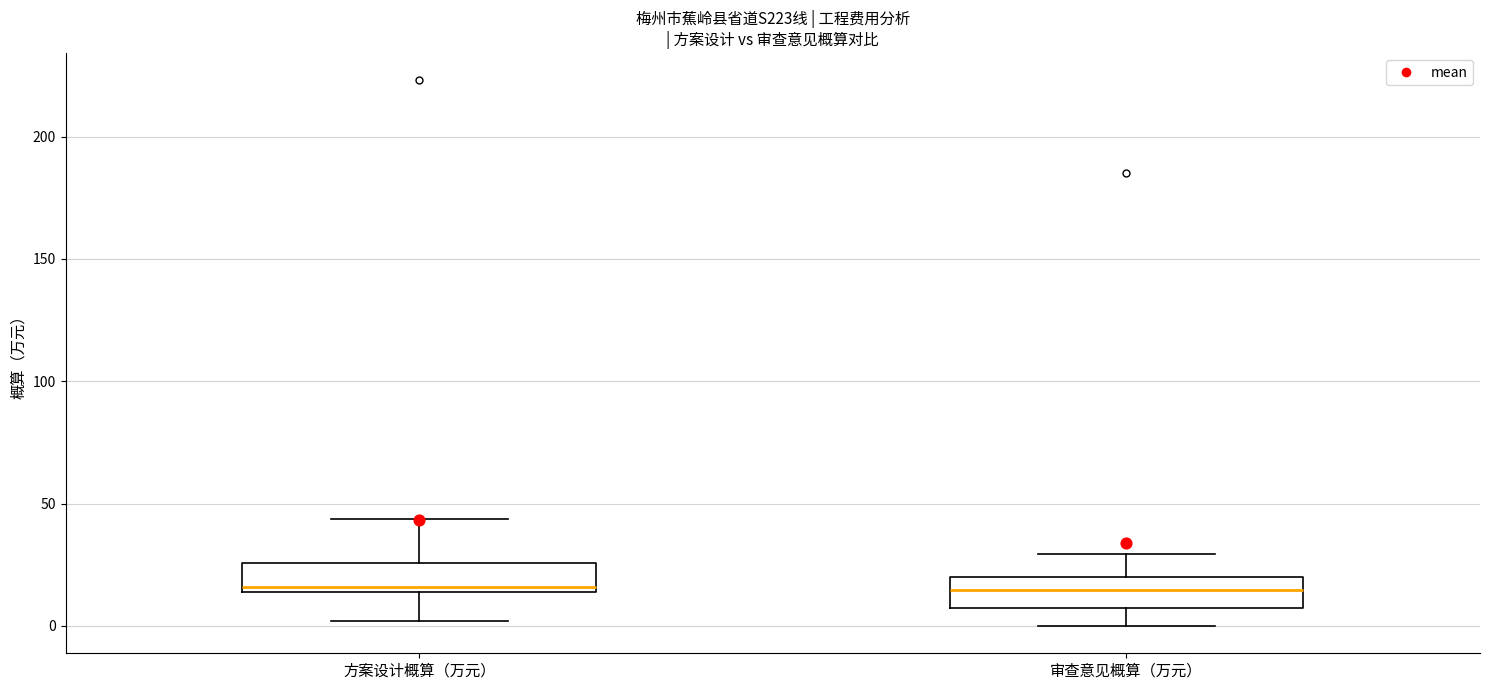

Where does the lower whisker of the box for 方案设计概算（万元） end on the y-axis? The values are not printed on the chart, so give them approximately, as read against the axis.

0